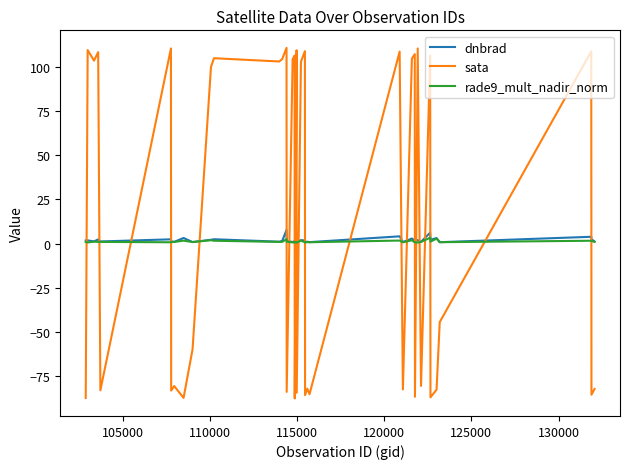

What is the minimum value for sata?

-87.5